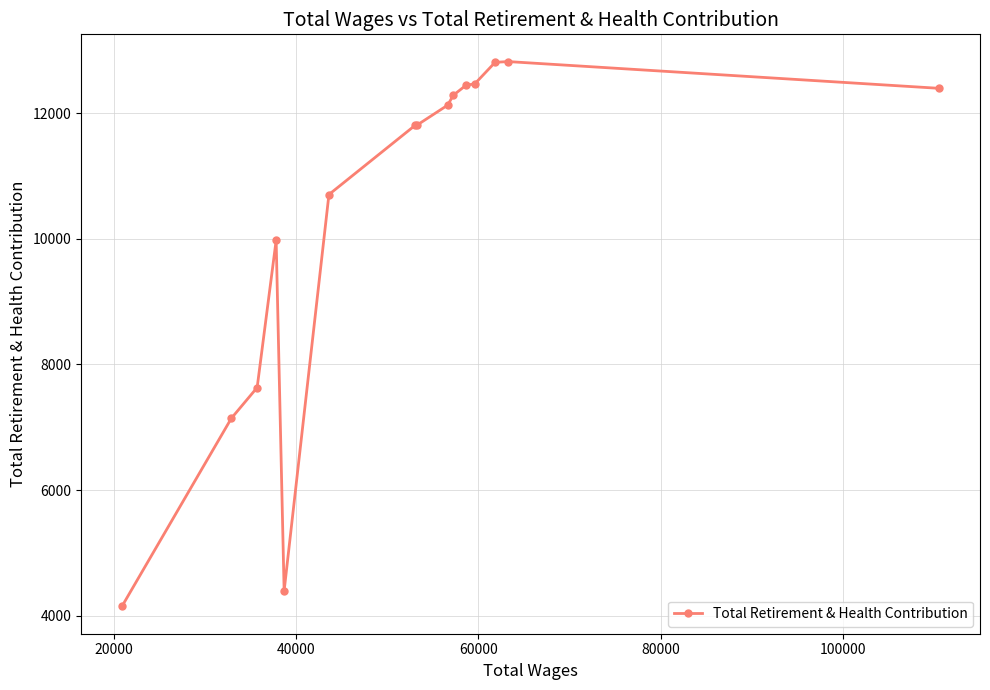

How many lines are shown in the chart?

1